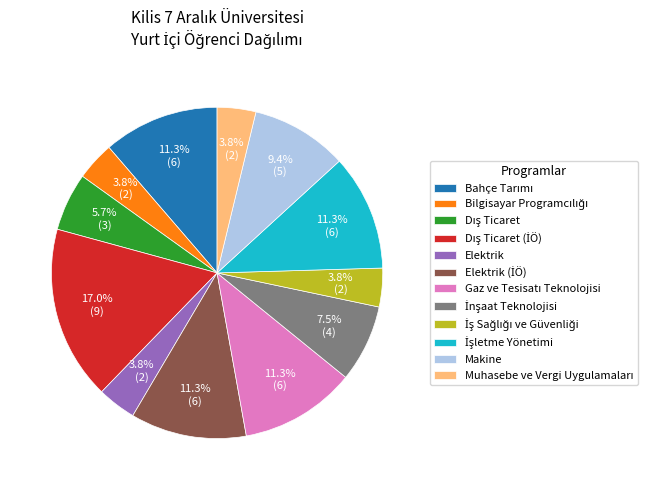

What percentage is NOT represented by Elektrik?

96.2%